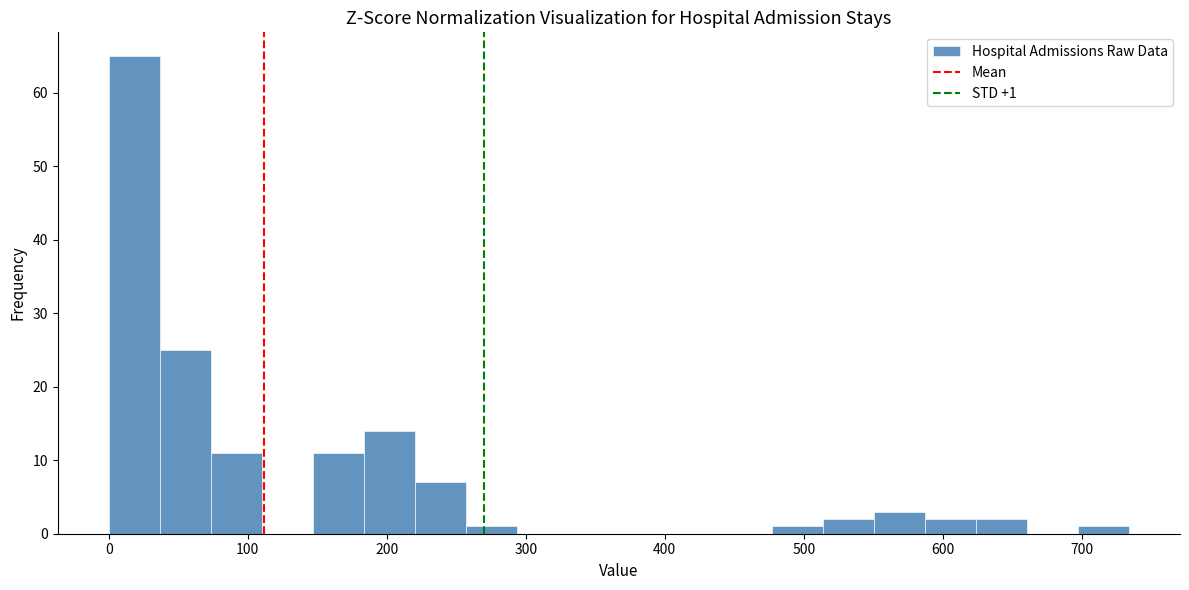

Read against the x-axis, roughly where is the centre of the tallest bar?

20